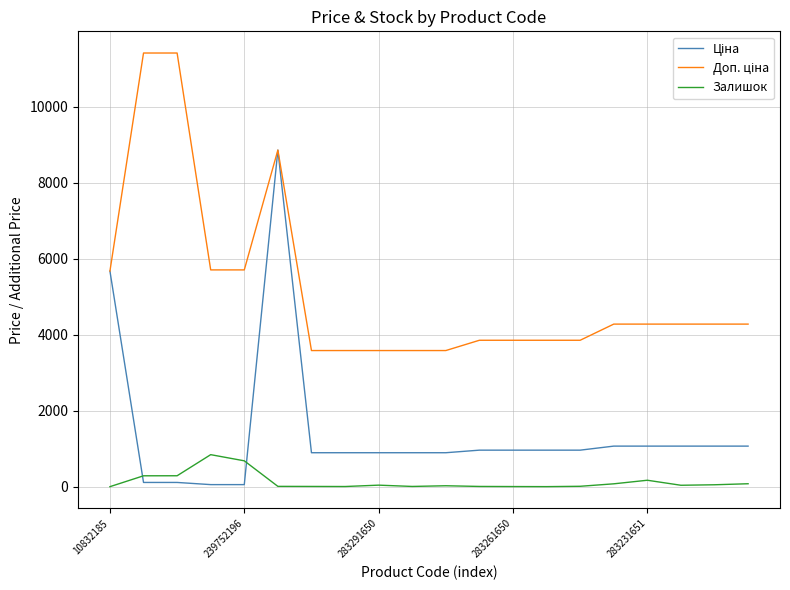

How many series are shown in this chart?

3